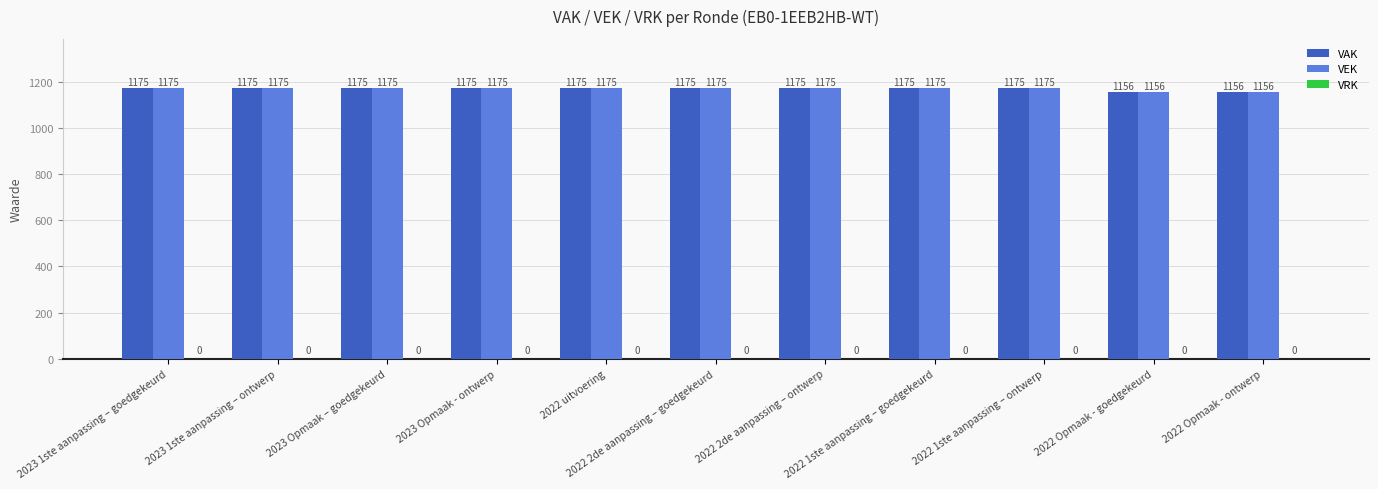

What is the sum of the VEK values at 2022 1ste aanpassing – ontwerp and 2023 1ste aanpassing – goedgekeurd?

2350